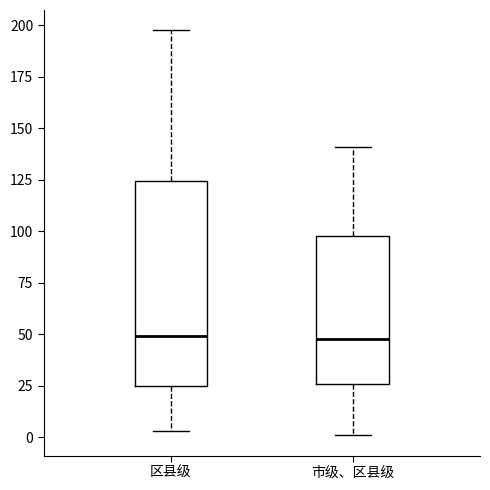

Reading left to right, read every box against the y-axis: the position of its median line, the range the box covers, and the ends of its whiskers. The values are not printed on the chart, so give them approximately, as read against the axis.

区县级: median 50, box 25 to 125, whiskers 5 to 200
市级、区县级: median 50, box 25 to 100, whiskers 0 to 140